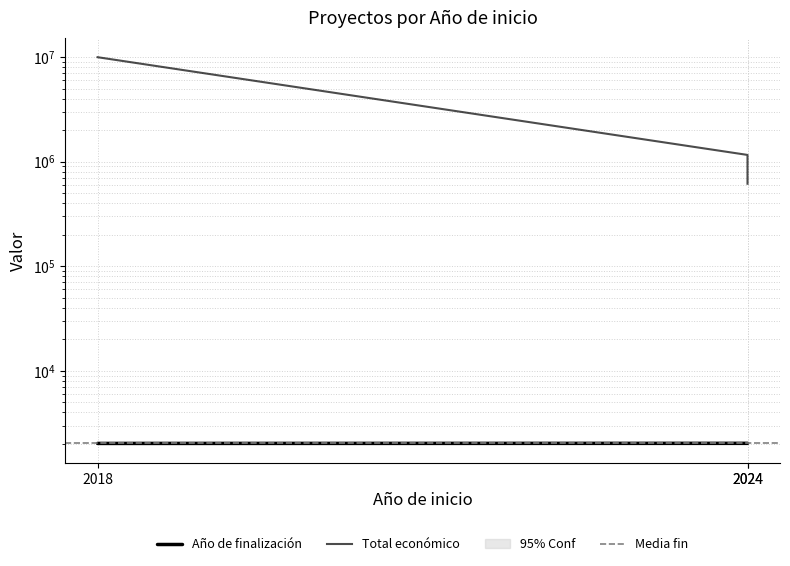

Between 2018 and 2024, which series saw the biggest shift?

Total económico